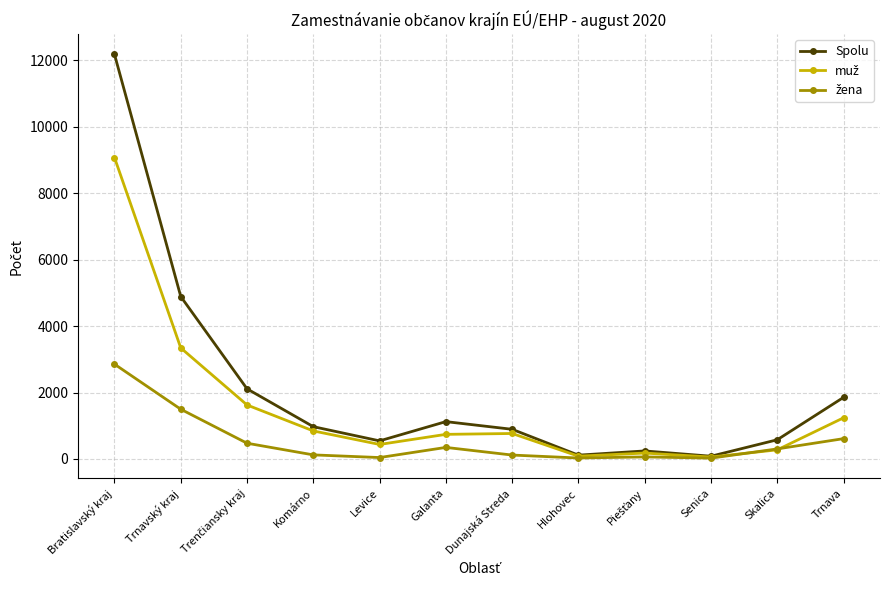

What is the greatest value displayed?

12178